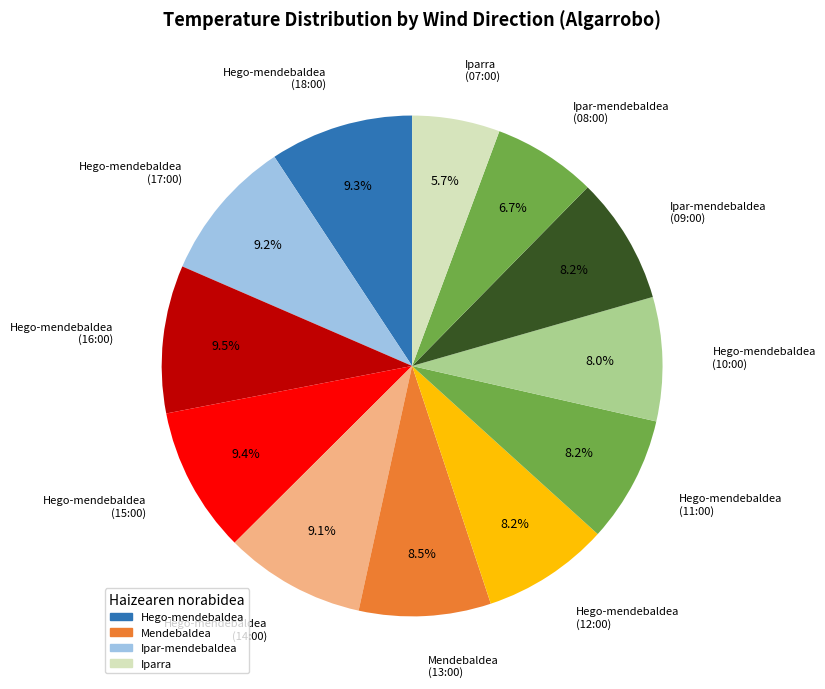

How many slices are in this pie chart?

12